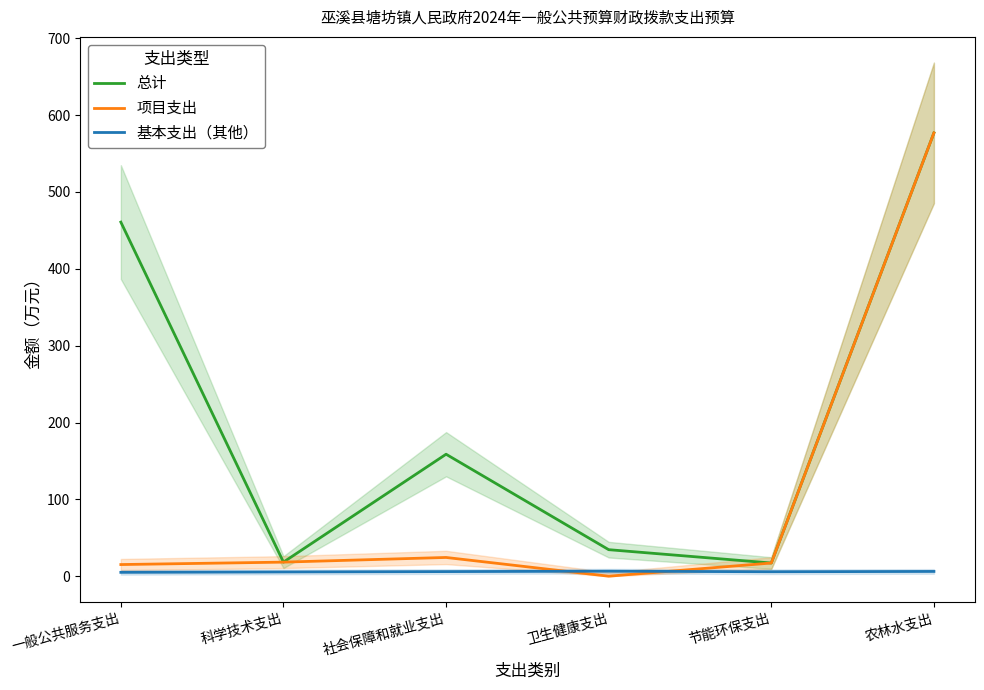

Is it true that 项目支出 equals 3.3 at 一般公共服务支出?

False